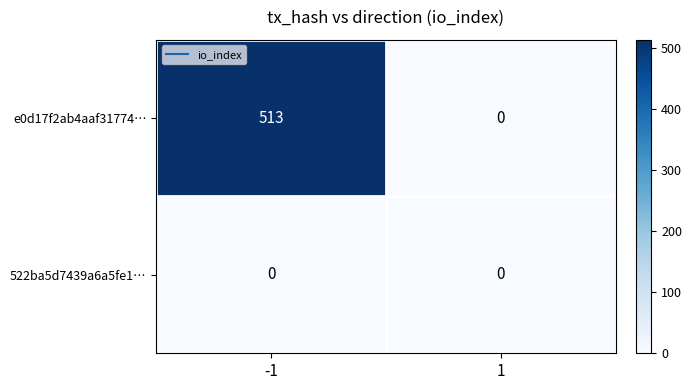

What is the spread (max minus min) of values at -1?

513